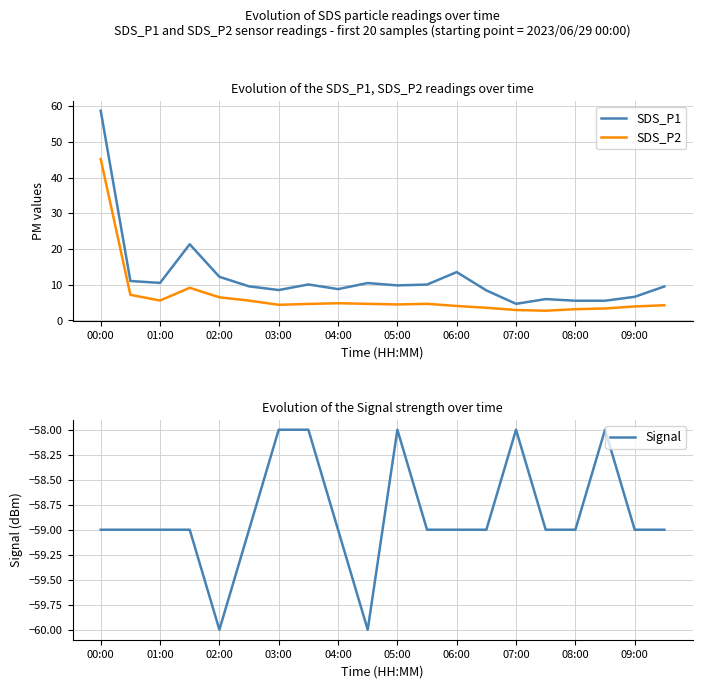

True or false: Signal and SDS_P1 cross at least once.

False